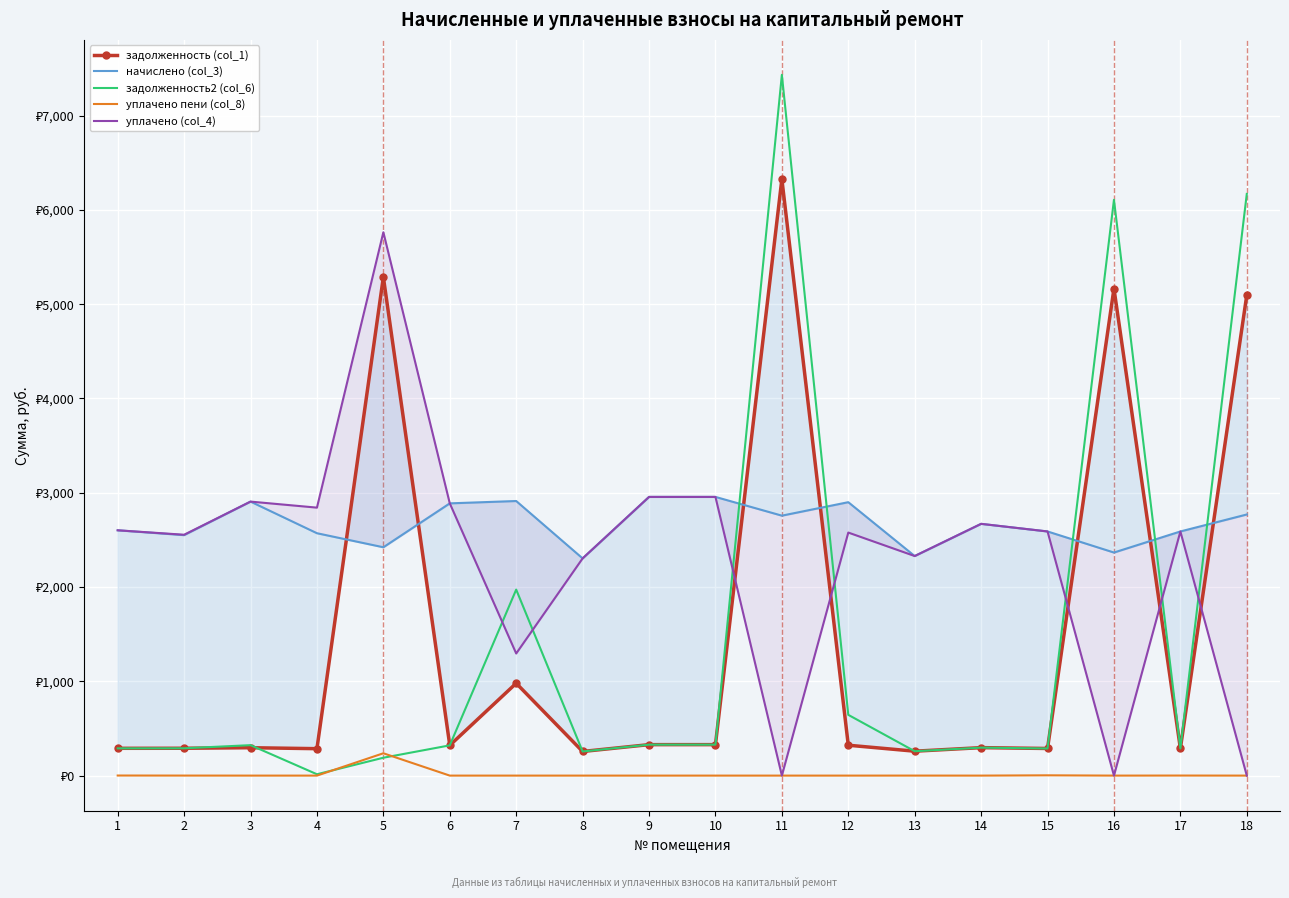

Reading left to right, what are all the values shown in this chart?

задолженность (col_1): 1=289.5	2=290.1	3=295.8	4=285.7	5=5288.0	6=320.9	7=979.5	8=256.0	9=328.4	10=328.4	11=6326.3	12=322.2	13=258.9	14=296.7	15=287.7	16=5166.0	17=288.0	18=5097.0
начислено (col_3): 1=2602.0	2=2550.6	3=2906.3	4=2570.9	5=2421.9	6=2887.7	7=2912.5	8=2303.9	9=2956.0	10=2956.0	11=2757.2	12=2900.1	13=2328.8	14=2670.3	15=2589.6	16=2366.0	17=2589.6	18=2769.7
задолженность2 (col_6): 1=289.1	2=289.8	3=322.9	4=14.3	5=189.5	6=320.9	7=1973.0	8=256.0	9=328.4	10=328.4	11=7432.6	12=644.5	13=258.6	14=296.7	15=287.7	16=6107.3	17=287.7	18=6169.8
уплачено пени (col_8): 1=0.8	2=0.3	3=0.0	4=0.0	5=236.9	6=0.0	7=0.0	8=0.0	9=0.0	10=0.0	11=0.0	12=0.0	13=0.2	14=0.0	15=3.0	16=0.0	17=0.6	18=0.0
уплачено (col_4): 1=2601.9	2=2554.7	3=2906.3	4=2842.3	5=5763.1	6=2887.7	7=1295.2	8=2303.9	9=2956.0	10=2956.0	11=0.0	12=2577.8	13=2328.9	14=2670.3	15=2589.6	16=0.0	17=2589.6	18=0.0